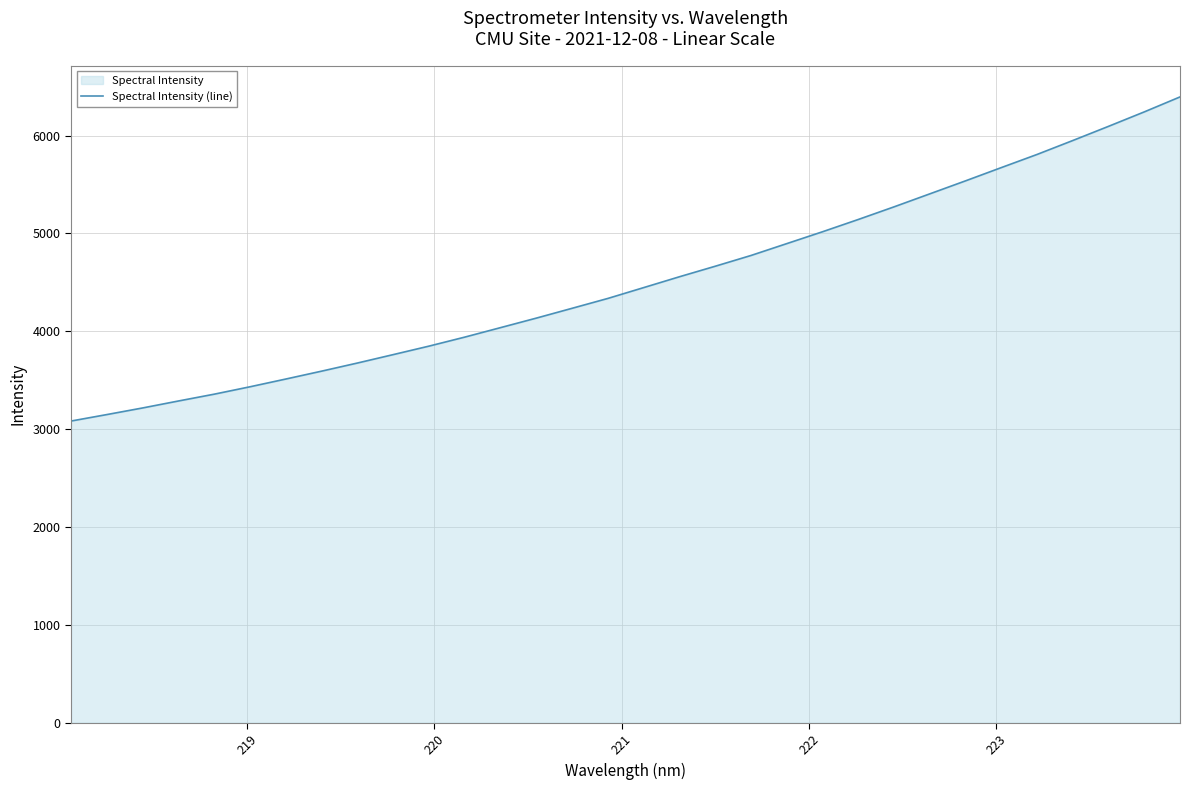

How many data points does each series have?

32